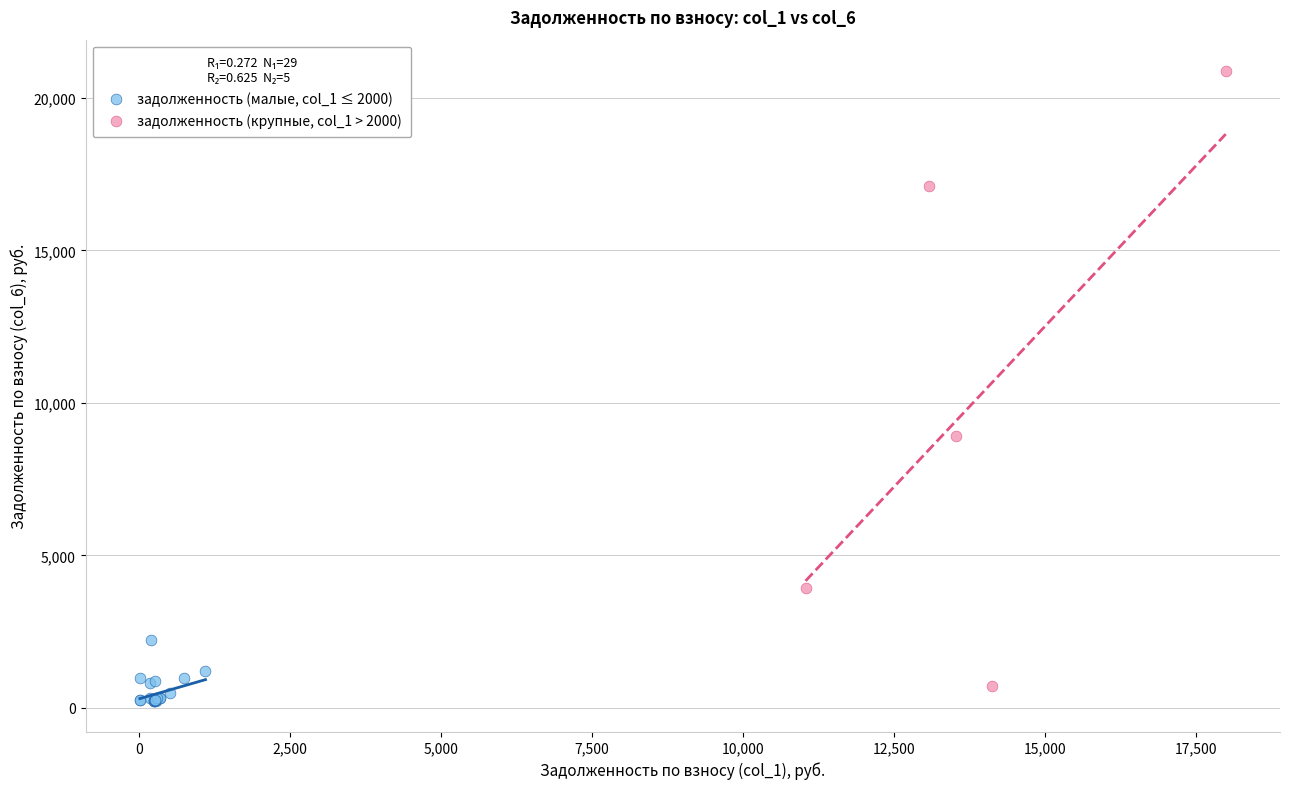

What are all the series names shown in the legend?

задолженность (малые, col_1 ≤ 2000), задолженность (крупные, col_1 > 2000)